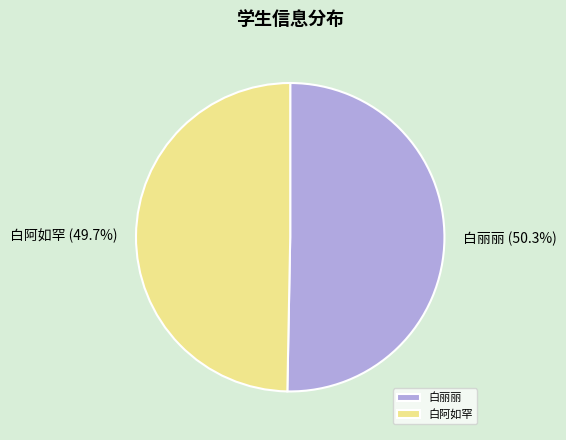

The 白阿如罕 slice represents 41% of the pie. True or false?

False